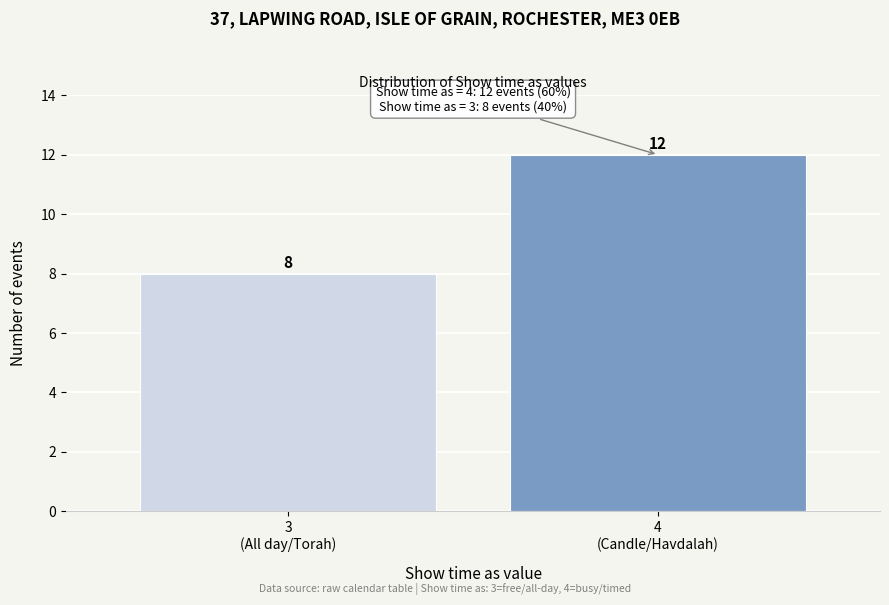

Reading left to right, list all the values displayed in this chart.

8	12